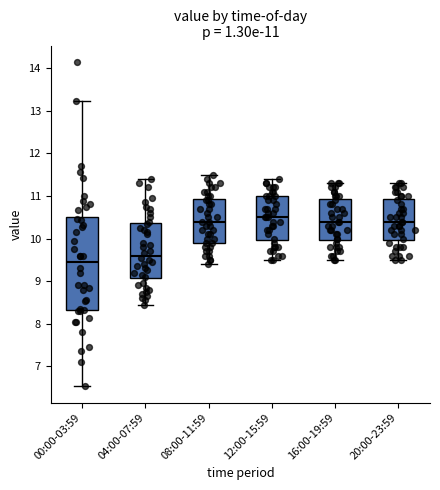

Comparing the boxes themselves (not the whiskers), which one is the tallest?

00:00-03:59